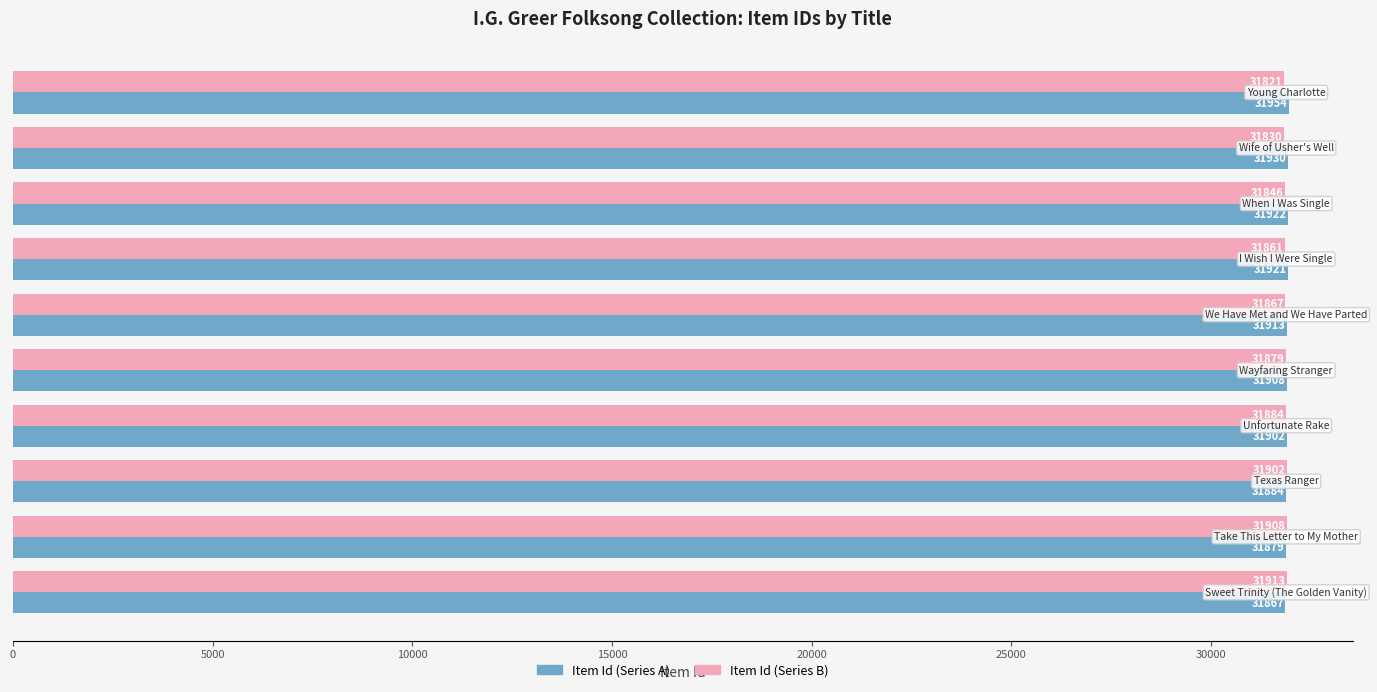

At how many categories does at least one series exceed 31823?

10